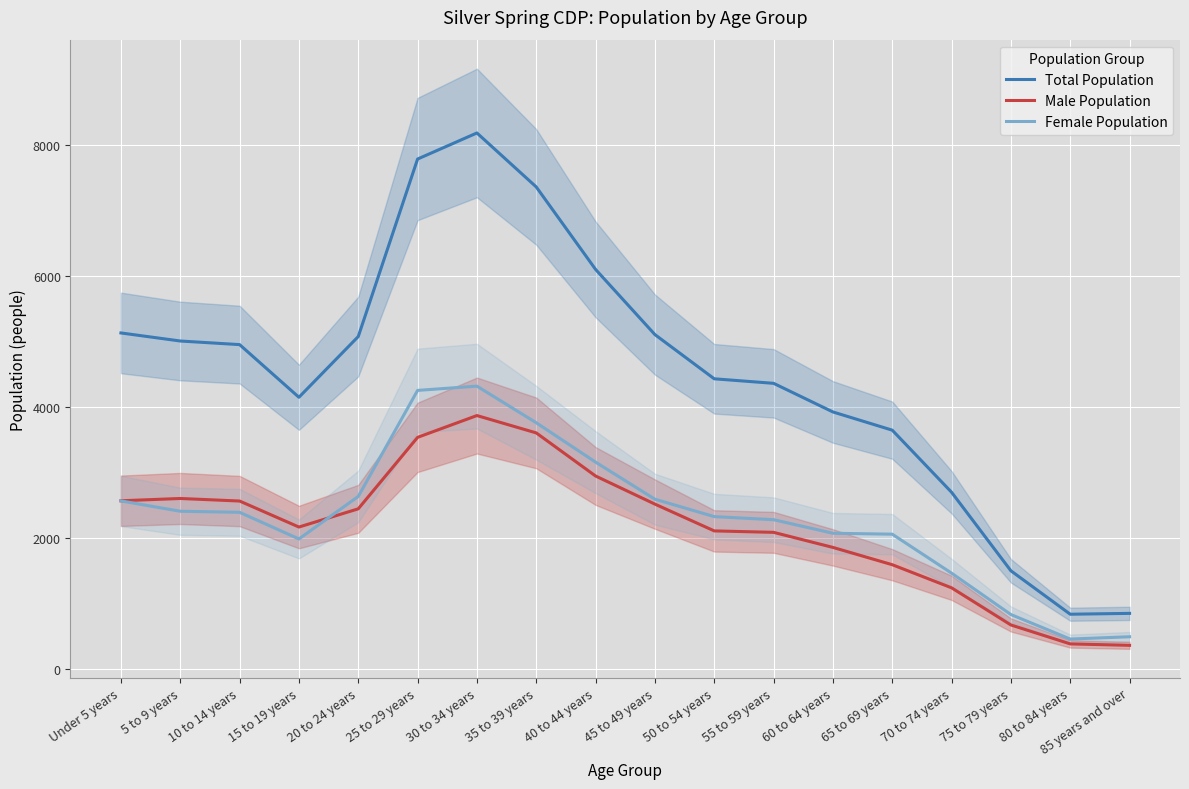

List the series in order of their peak value, lowest first.

Male Population, Female Population, Total Population